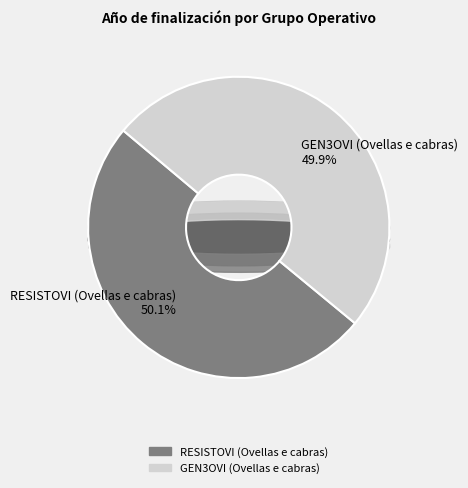

Which category accounts for the majority?

RESISTOVI (Ovellas e cabras)